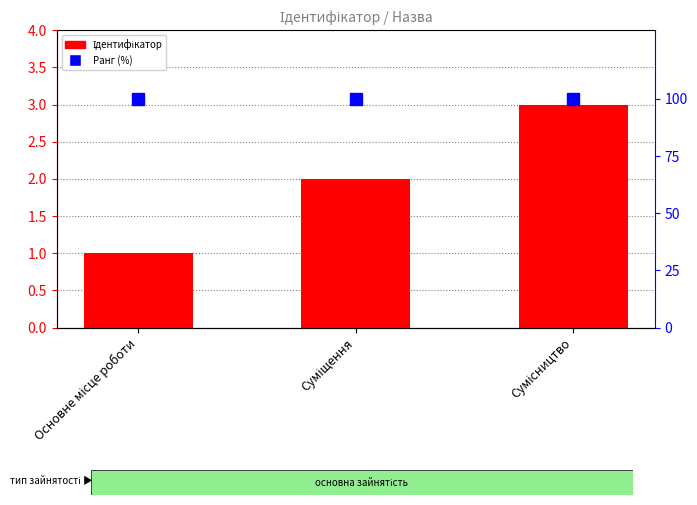

What are all the series names shown in the legend?

Ідентифікатор, Ранг (%)